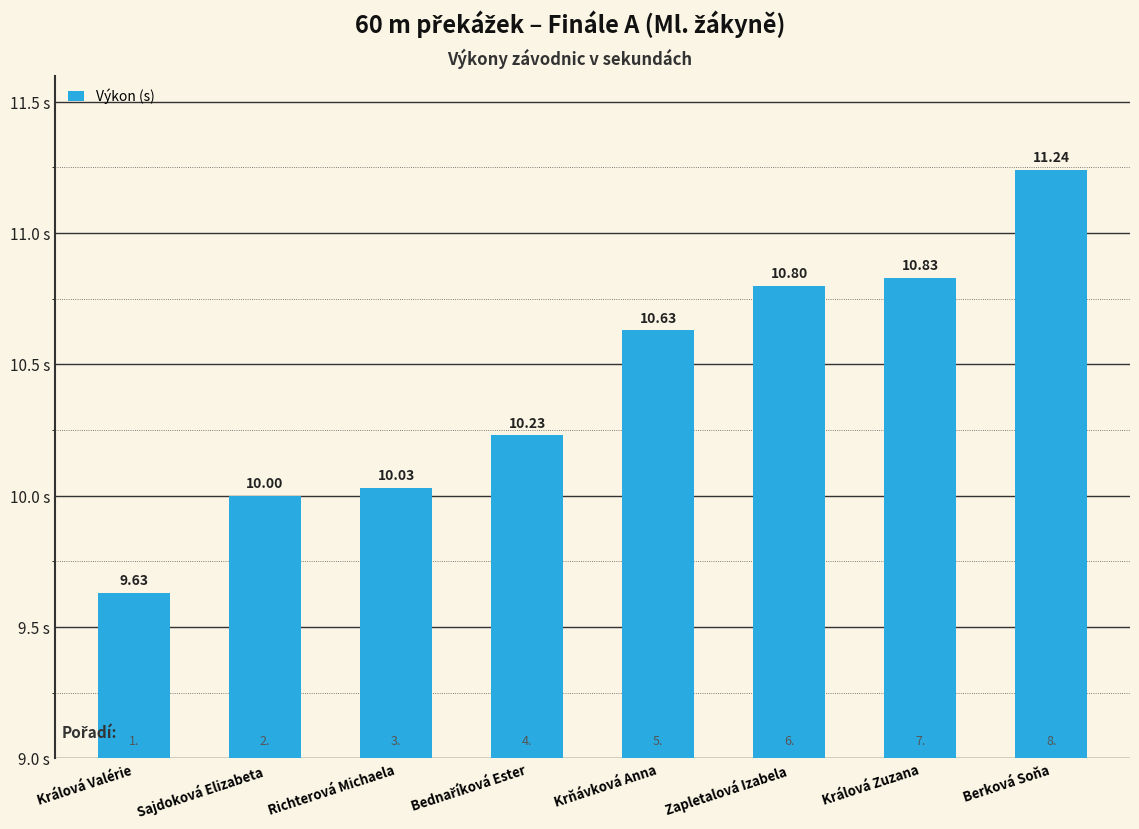

How many categories are shown in the chart?

8